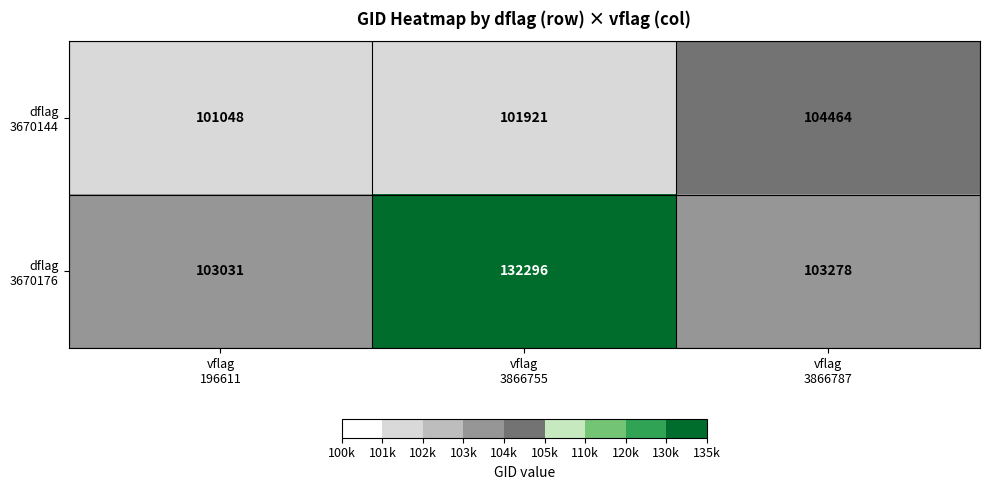

What is the minimum value shown in the chart?

101048